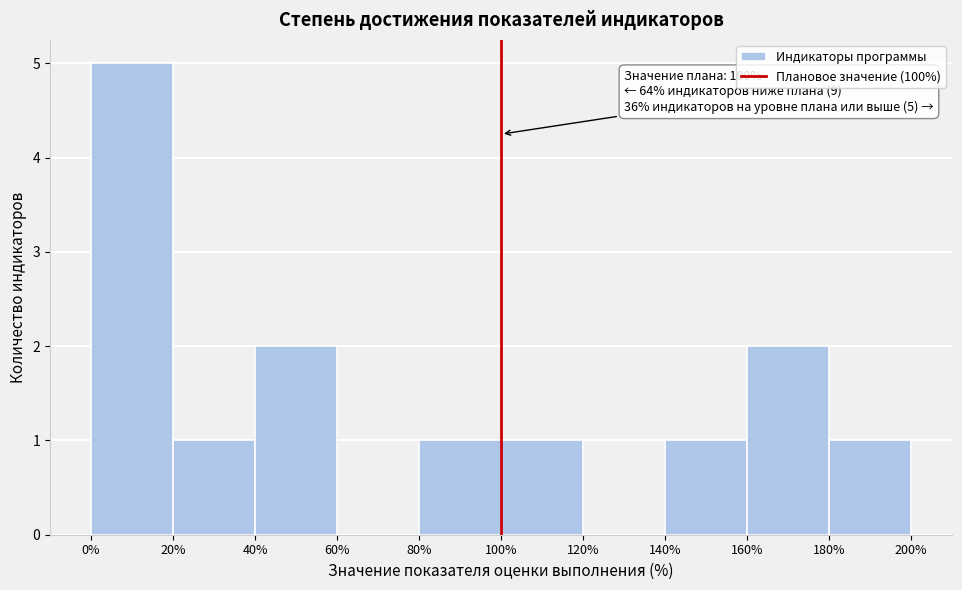

Over which range of the x-axis is the bar tallest?

0% to 20%